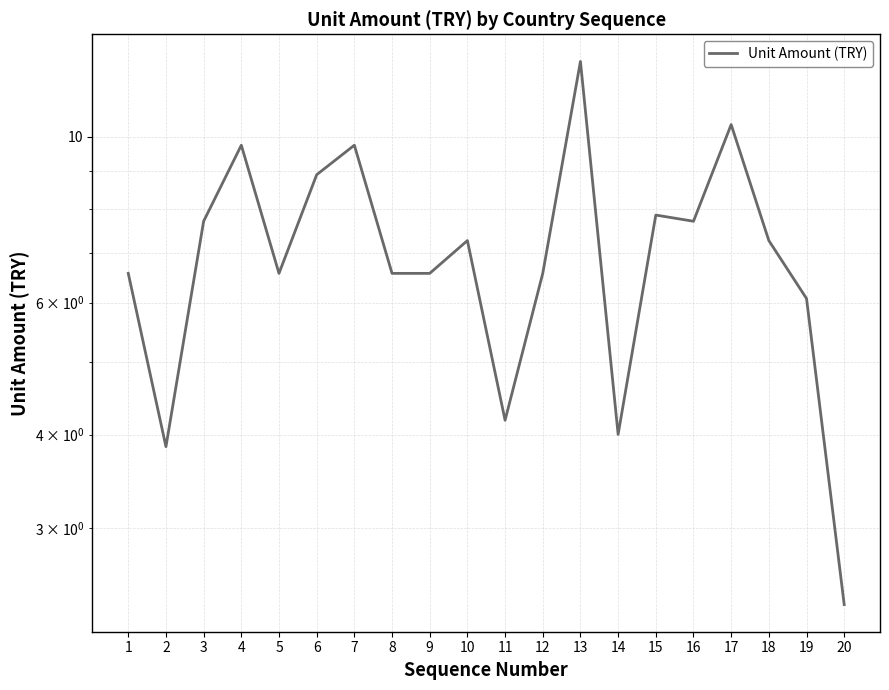

The value at 4 is 9.7. True or false?

True